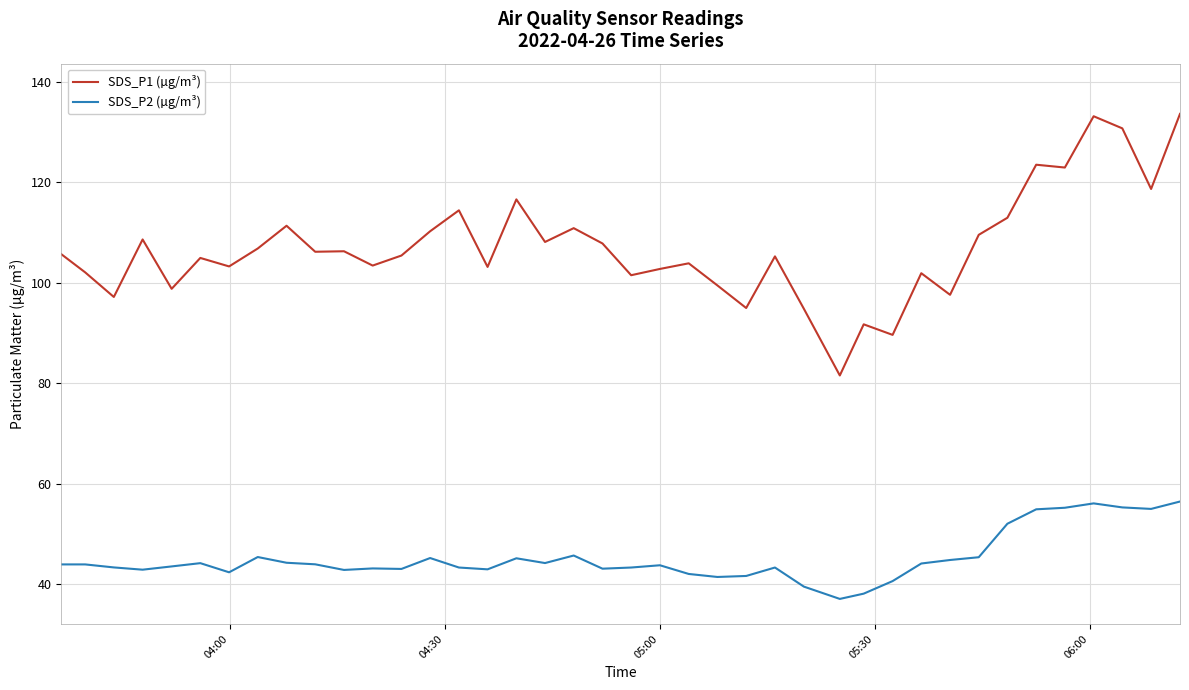

What is the smallest value displayed?

37.1